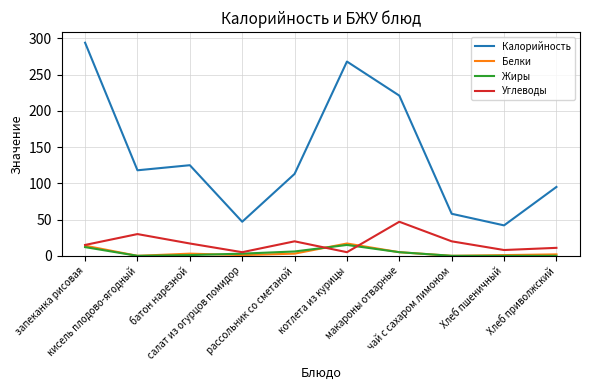

What is the maximum value shown in the chart?

294